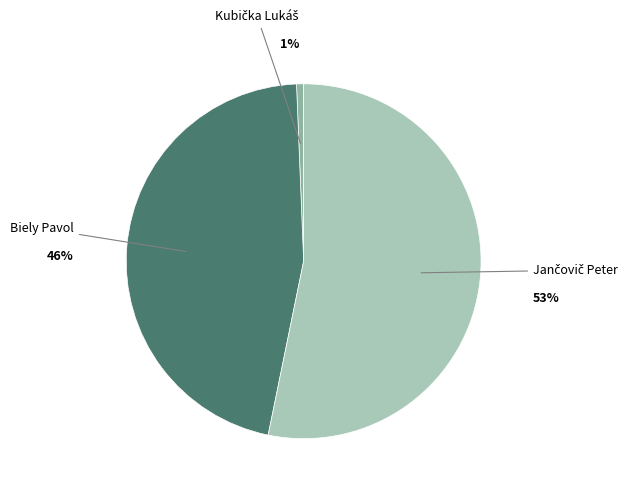

Does any single category account for the majority?

Yes